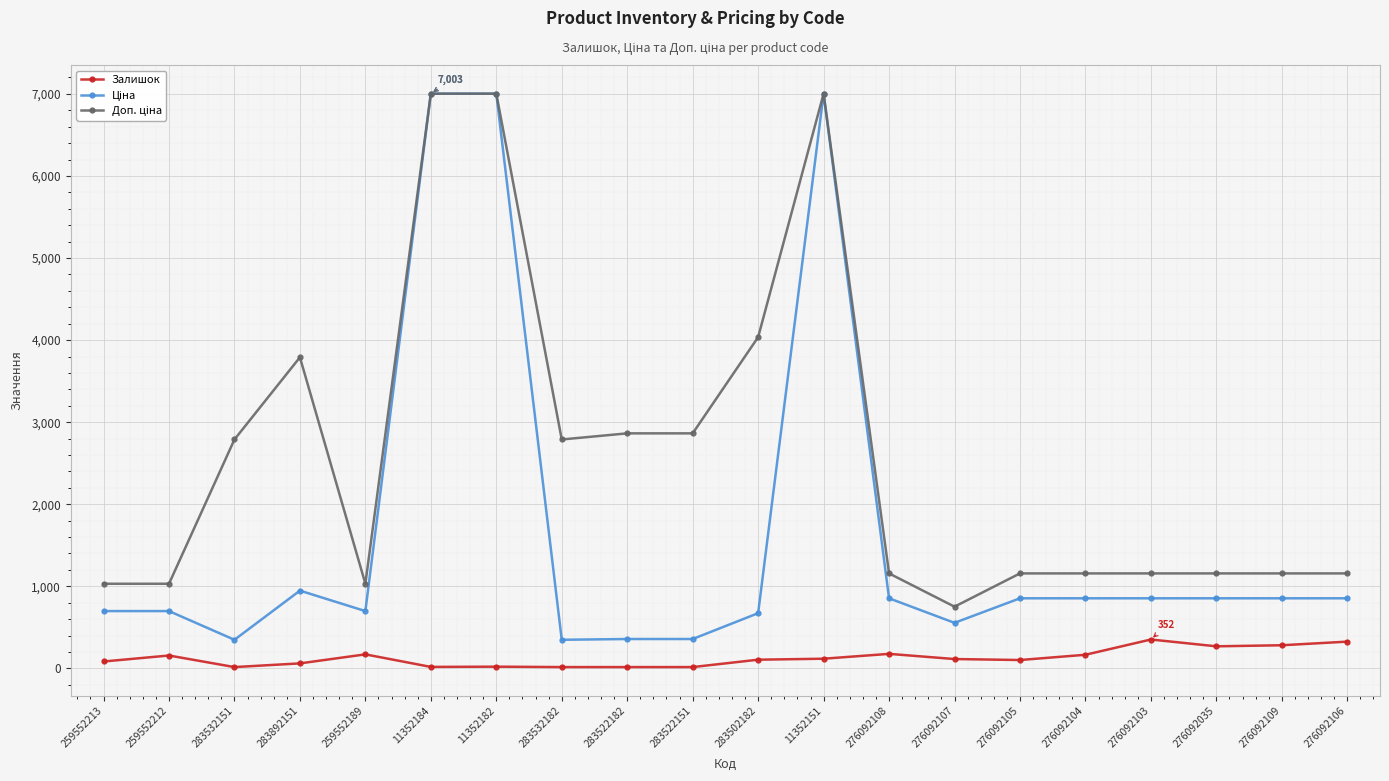

What is the total value across all series at 276092109?

2293.3